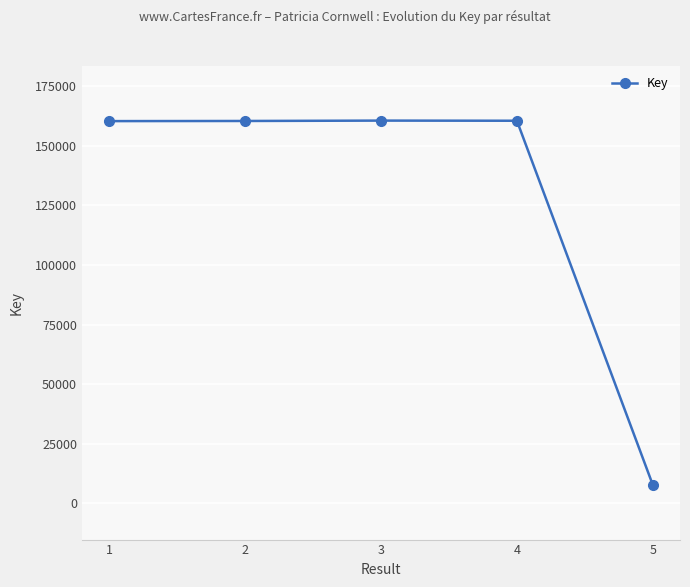

Which has a higher value, 5 or 1?

1